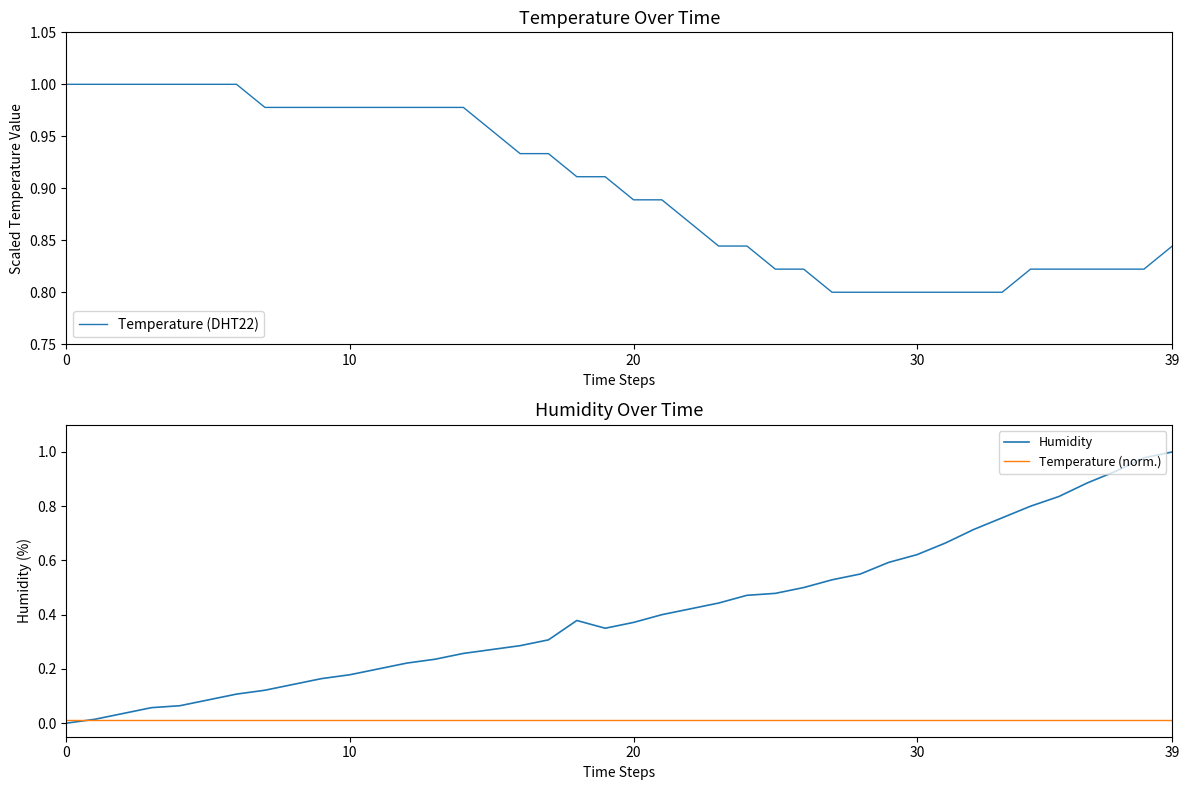

True or false: Humidity and Temperature (DHT22) cross at least once.

True